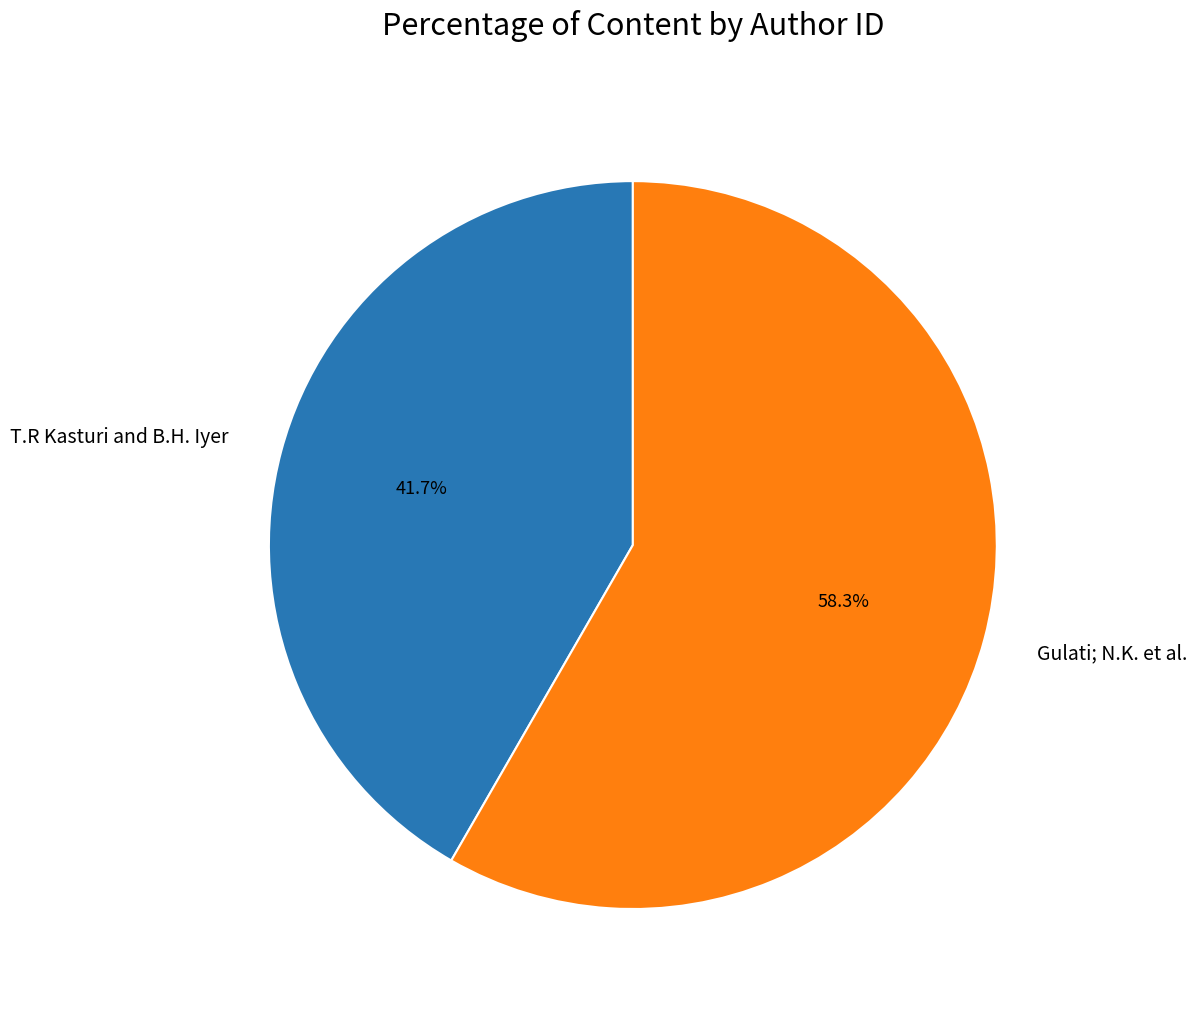

Rank the categories by value from lowest to highest.

T.R Kasturi and B.H. Iyer, Gulati; N.K. et al.